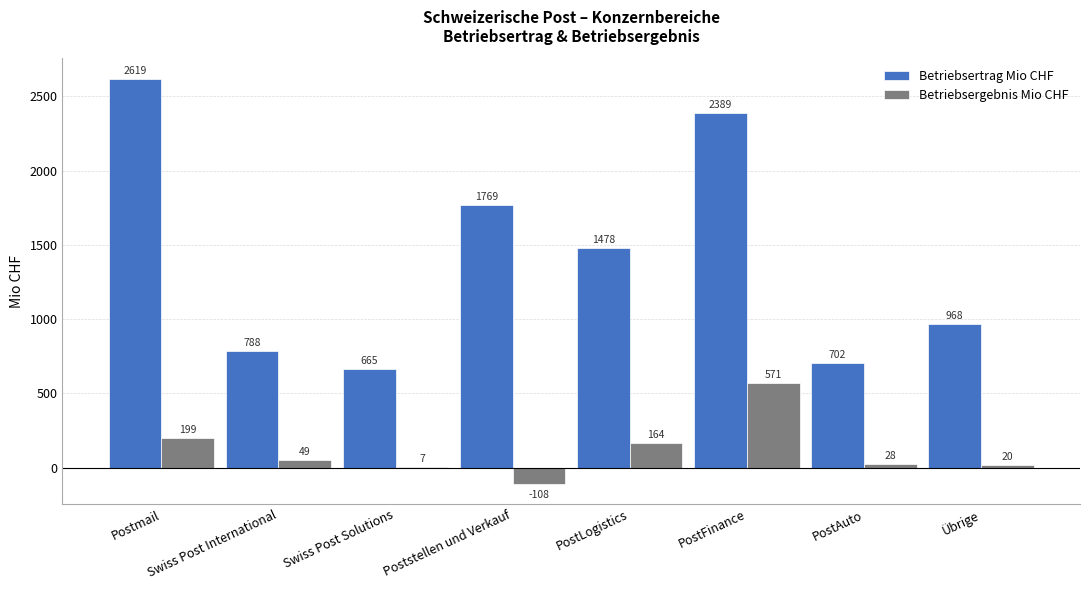

Which series has the largest total across all categories?

Betriebsertrag Mio CHF